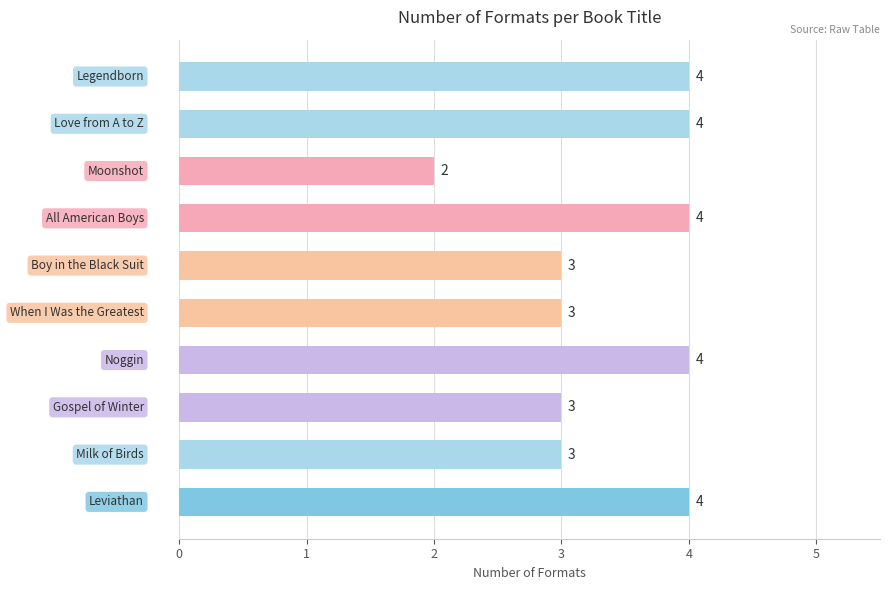

Count the number of data series in this chart.

1